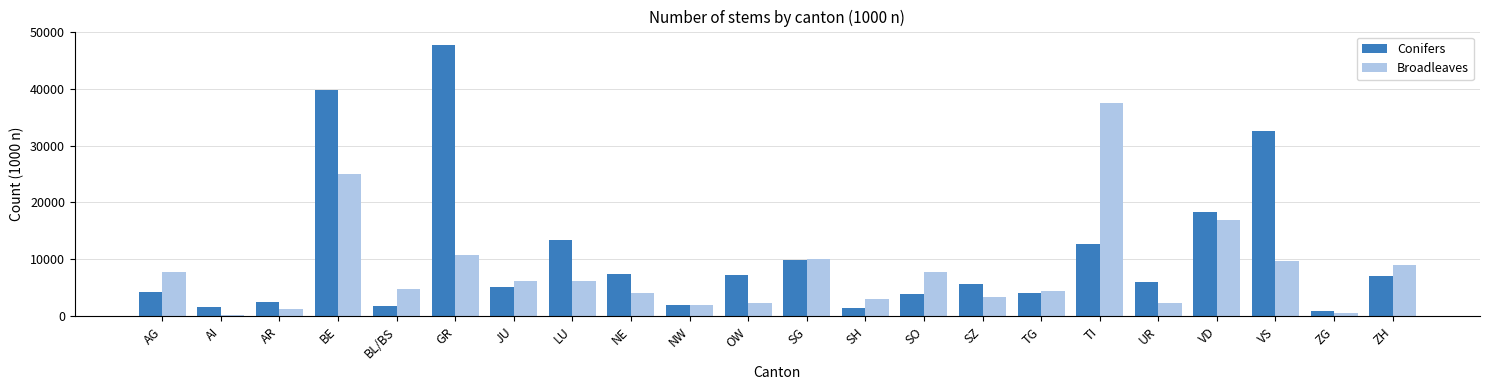

The value of Broadleaves at TG is 6904. True or false?

False